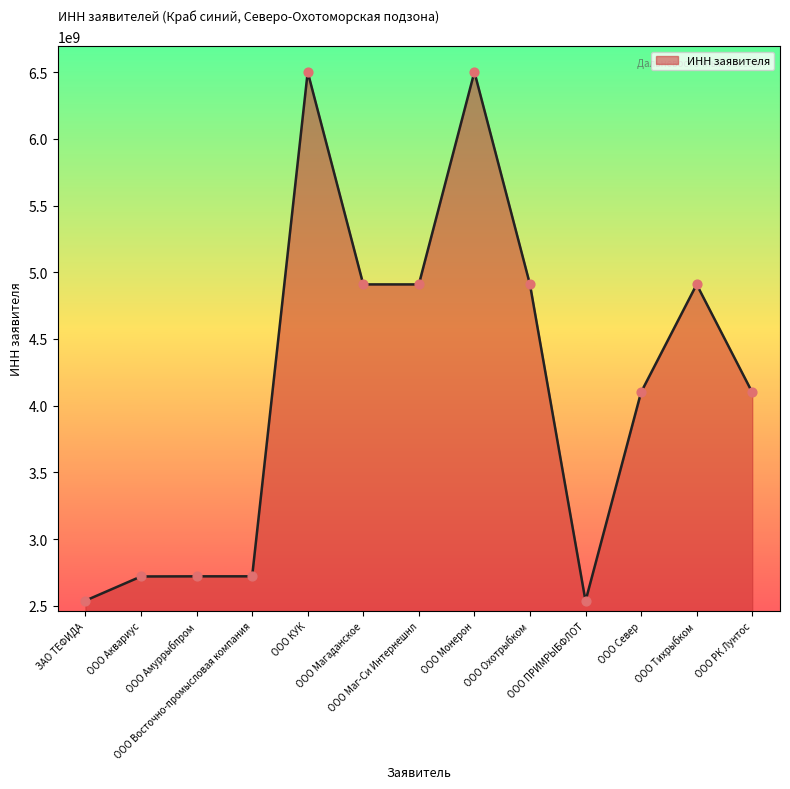

Between ООО Монерон and ООО Север, which is larger?

ООО Монерон